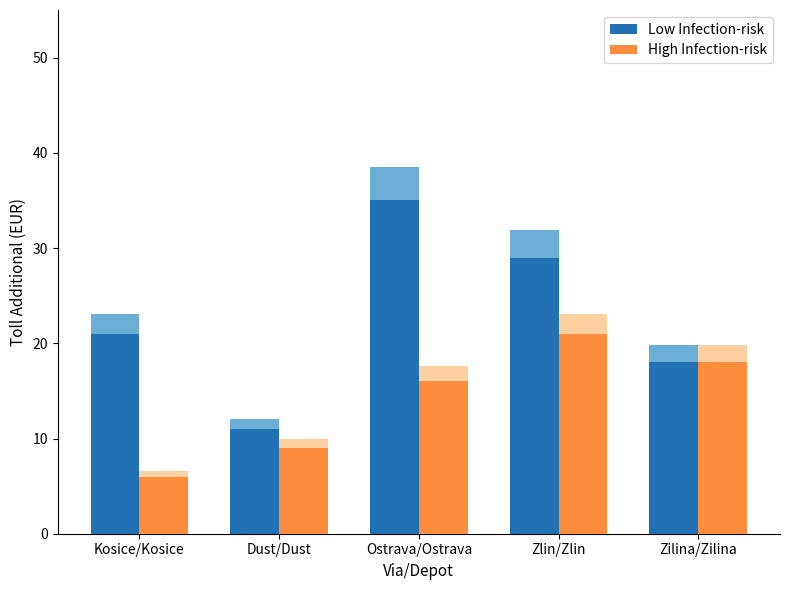

True or false: High Infection-risk has a value of 9 at Dust/Dust.

True